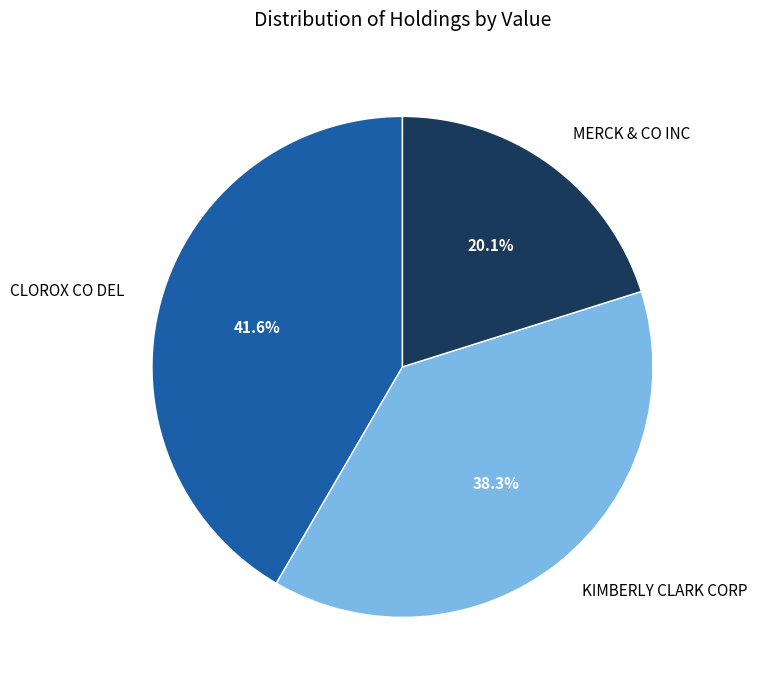

What is the total percentage of CLOROX CO DEL and KIMBERLY CLARK CORP?

79.9%